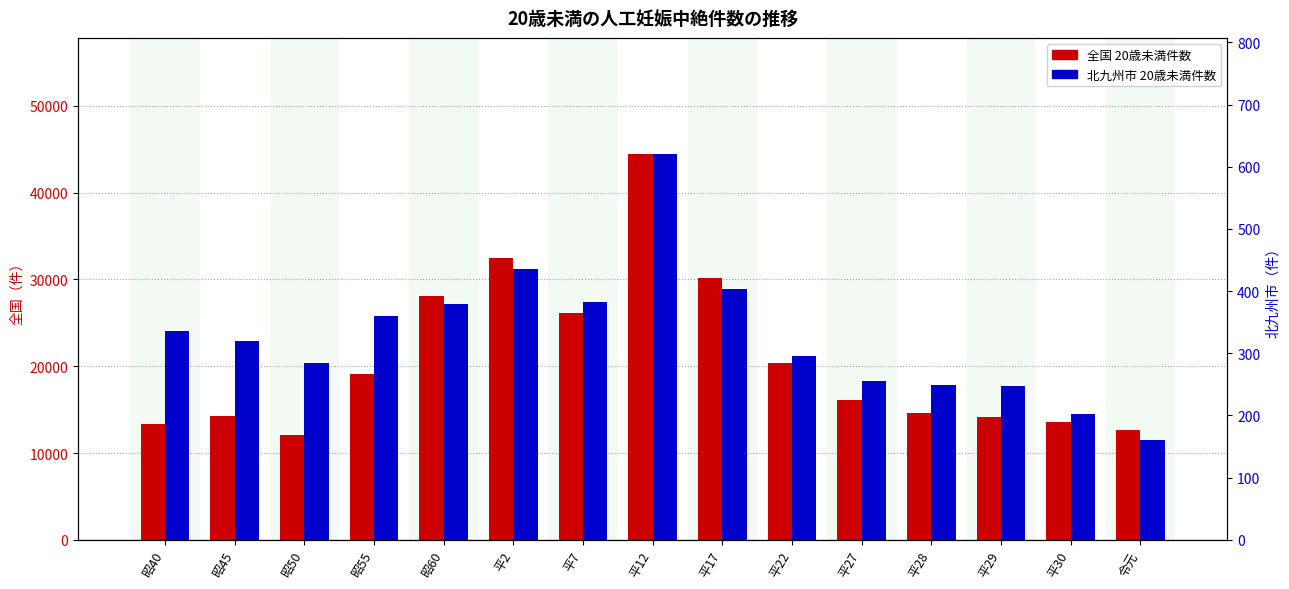

The 北九州市_20歳未満 series shows 404 at 平17. True or false?

True